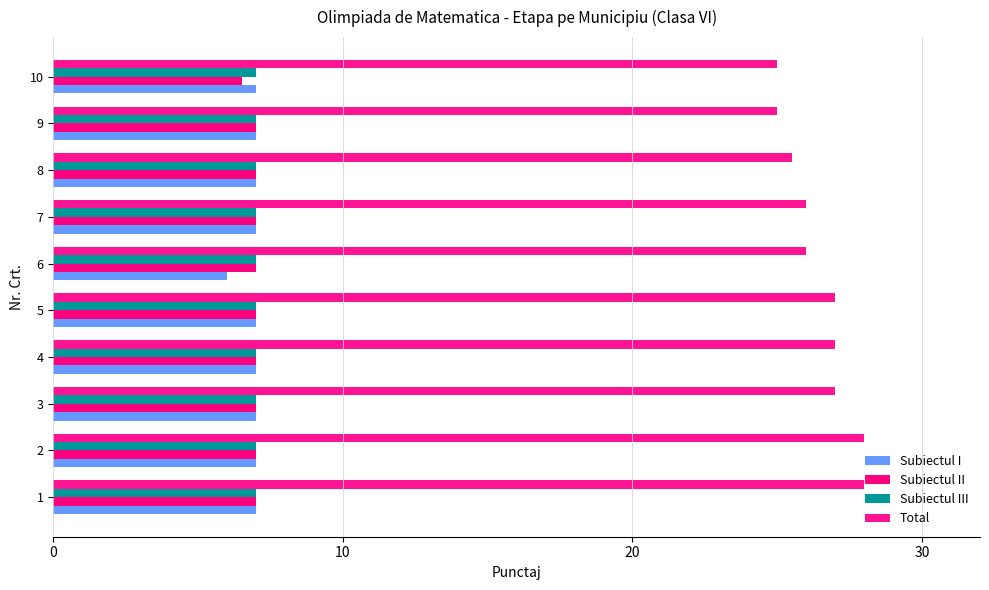

Reading right to left, transcribe all the data shown in this chart.

Subiectul I: 7.0	7.0	7.0	7.0	6.0	7.0	7.0	7.0	7.0	7.0
Subiectul II: 6.5	7.0	7.0	7.0	7.0	7.0	7.0	7.0	7.0	7.0
Subiectul III: 0.2	0.2	0.2	0.2	0.2	0.2	0.2	0.2	0.2	0.2
Total: 25.0	25.0	25.5	26.0	26.0	27.0	27.0	27.0	28.0	28.0